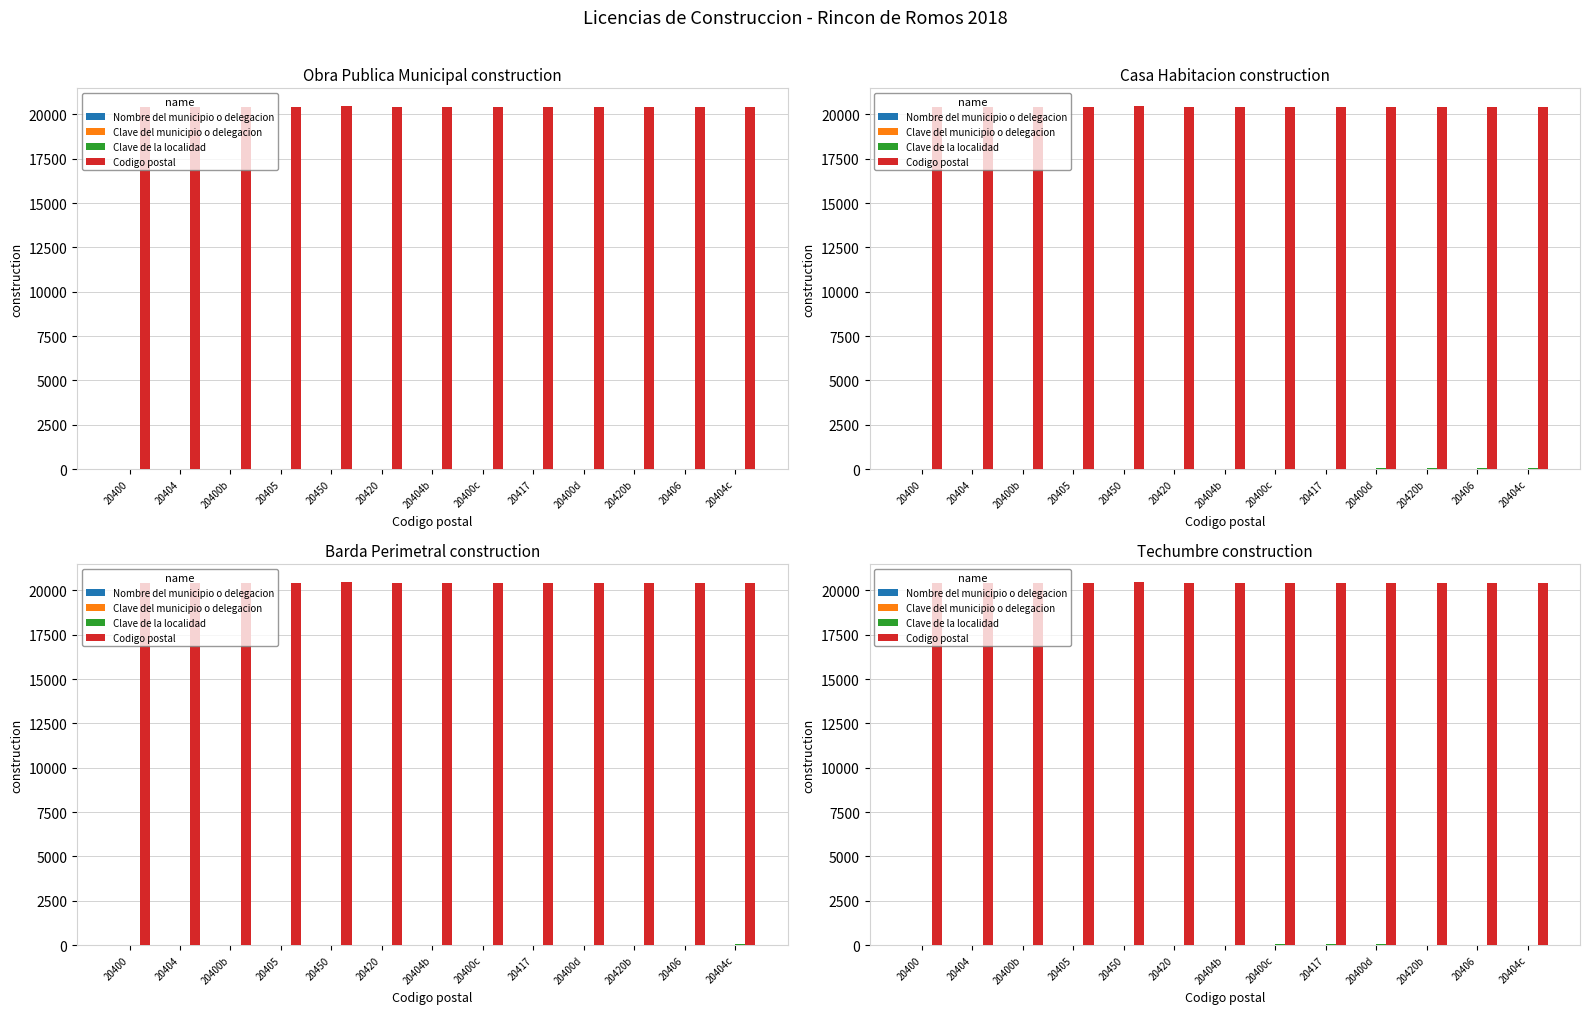

Is the value of Clave del municipio o delegacion at 20417 greater than the value of Codigo postal at 20420?

No